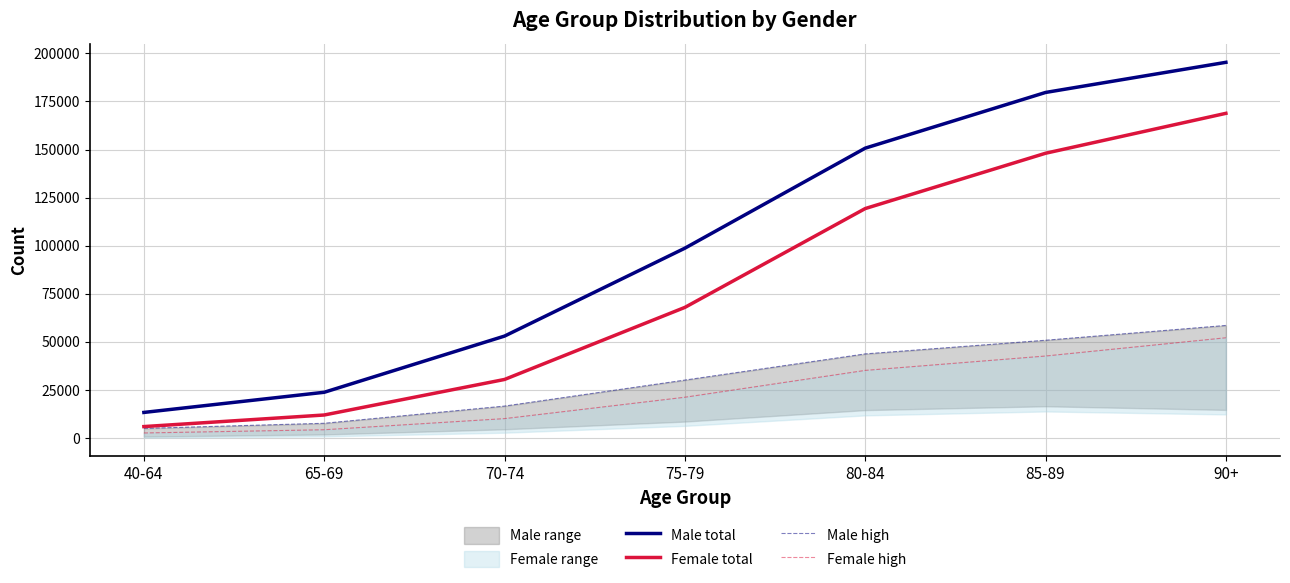

How many values in the Female high series exceed 21188?

3